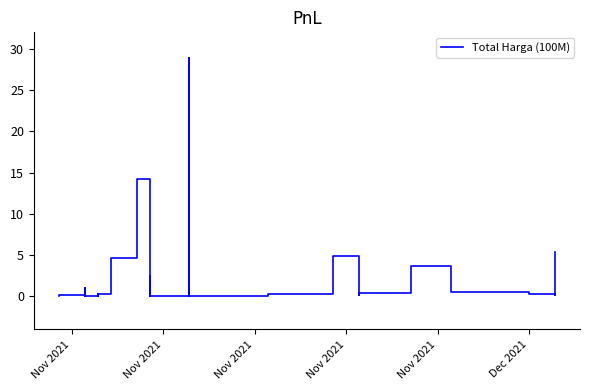

True or false: the data has more than 0 interior local peaks.

True